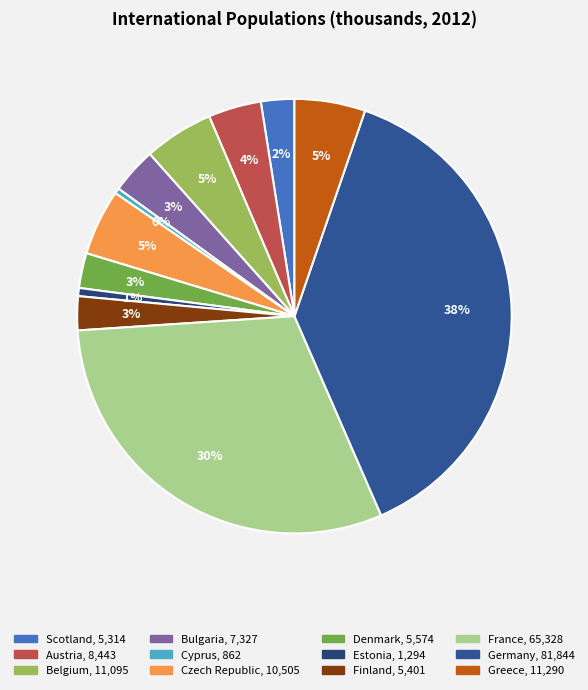

To the nearest percent, what is the difference between the largest and smallest slice percentages?

38%